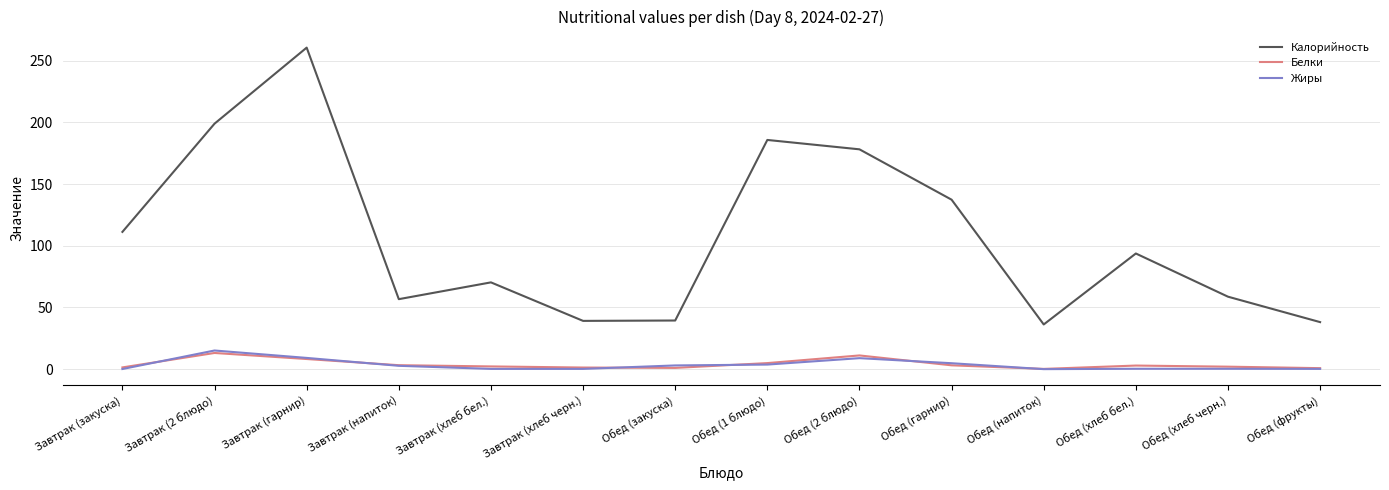

What is the maximum value shown in the chart?

260.5